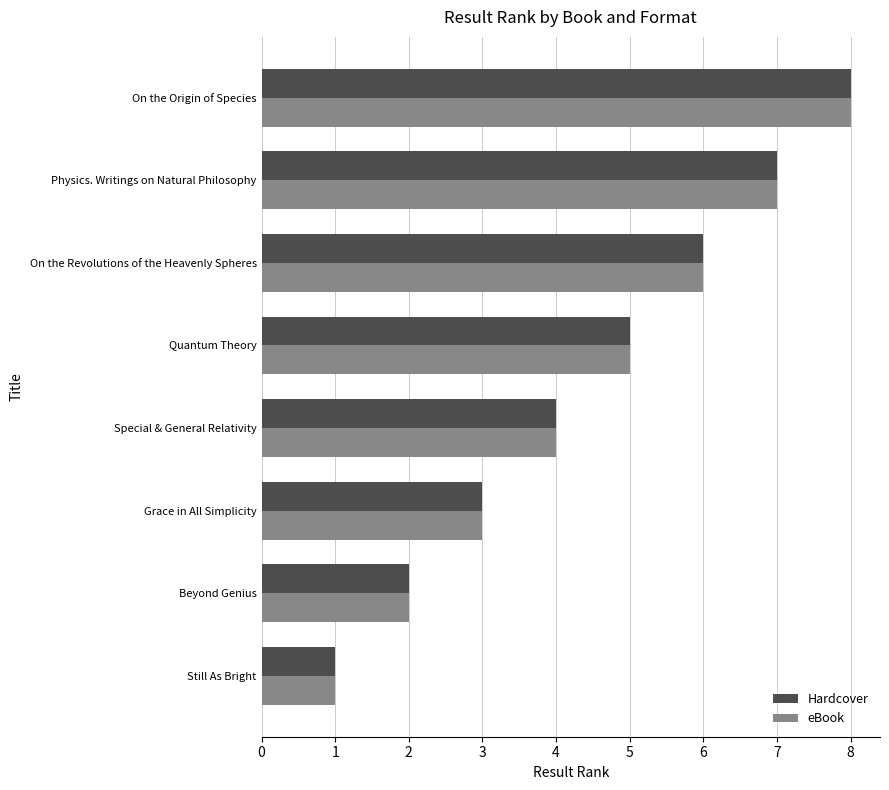

What are all the series names shown in the legend?

Hardcover, eBook